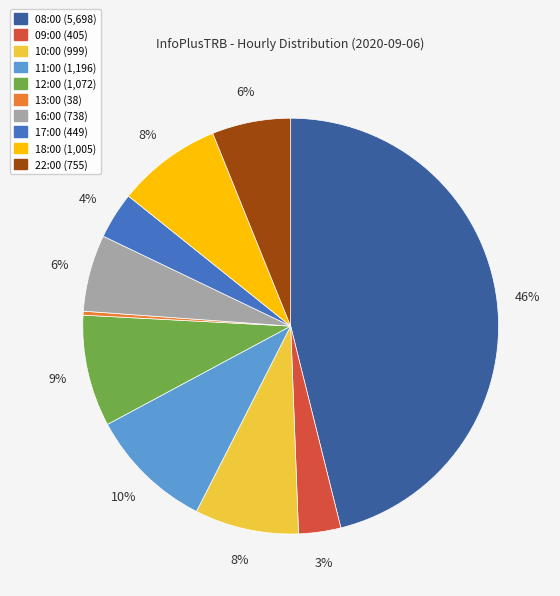

To the nearest percent, what percentage of the pie is 16:00?

6%